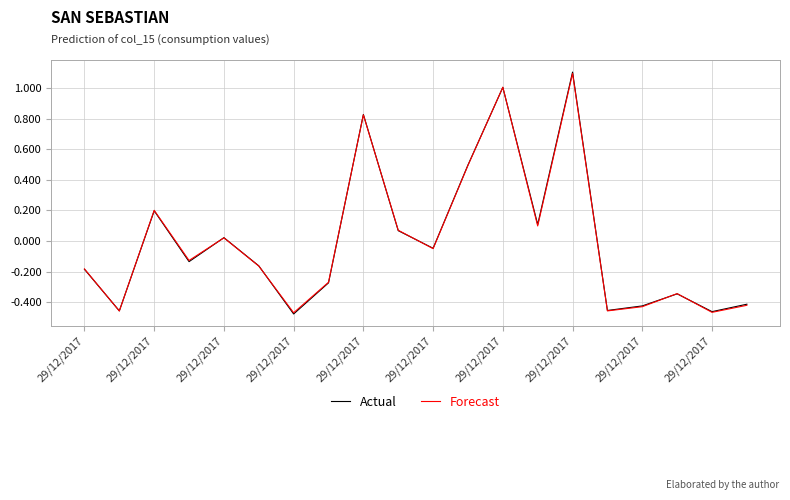

Does the chart display data point markers on the line(s)?

No